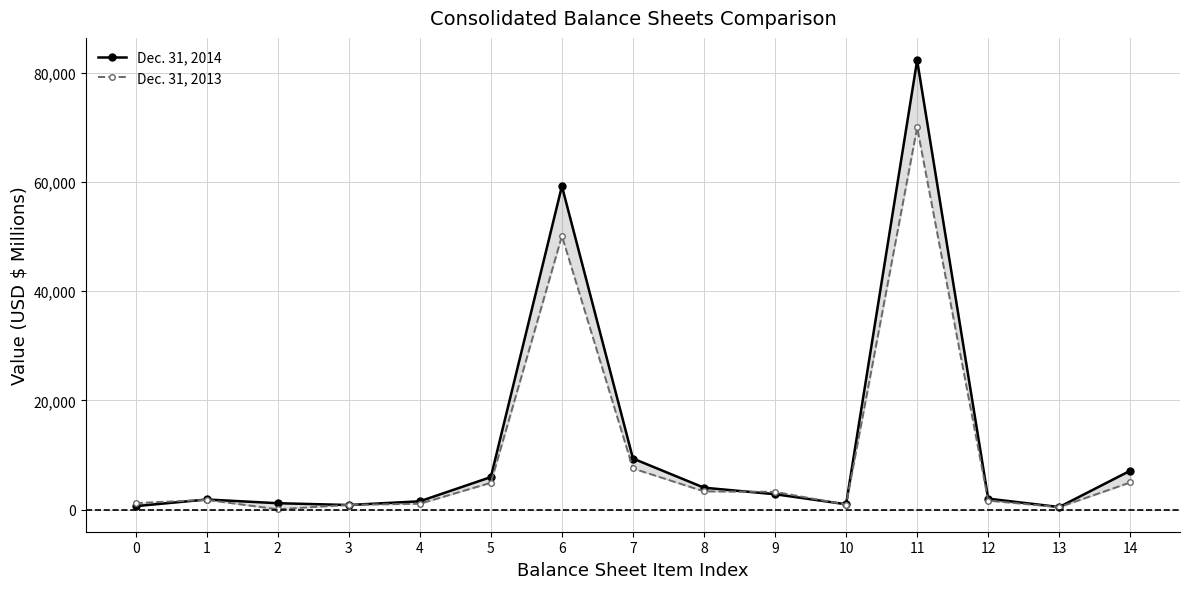

At which category does Dec. 31, 2013 reach its first local valley?

2